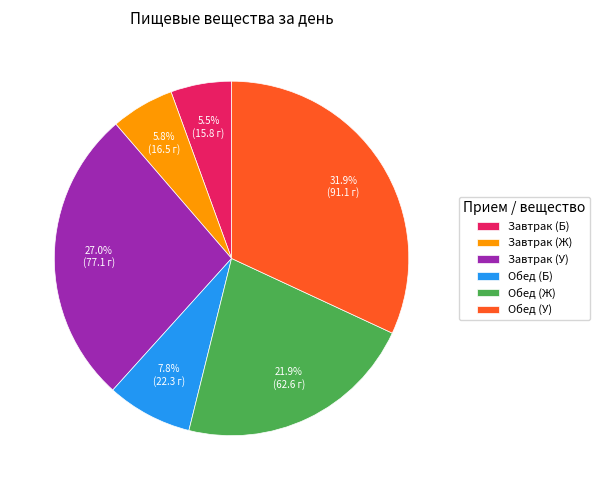

Does any single category account for the majority?

No